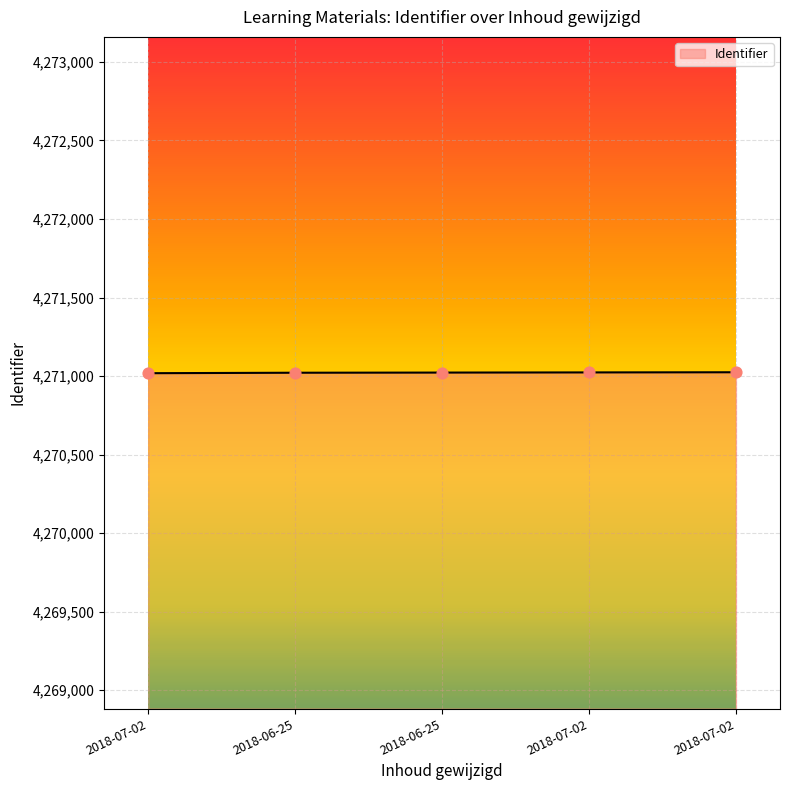

Approximately how many times larger is the value at 2018-07-02 compared to 2018-06-25?

1.0